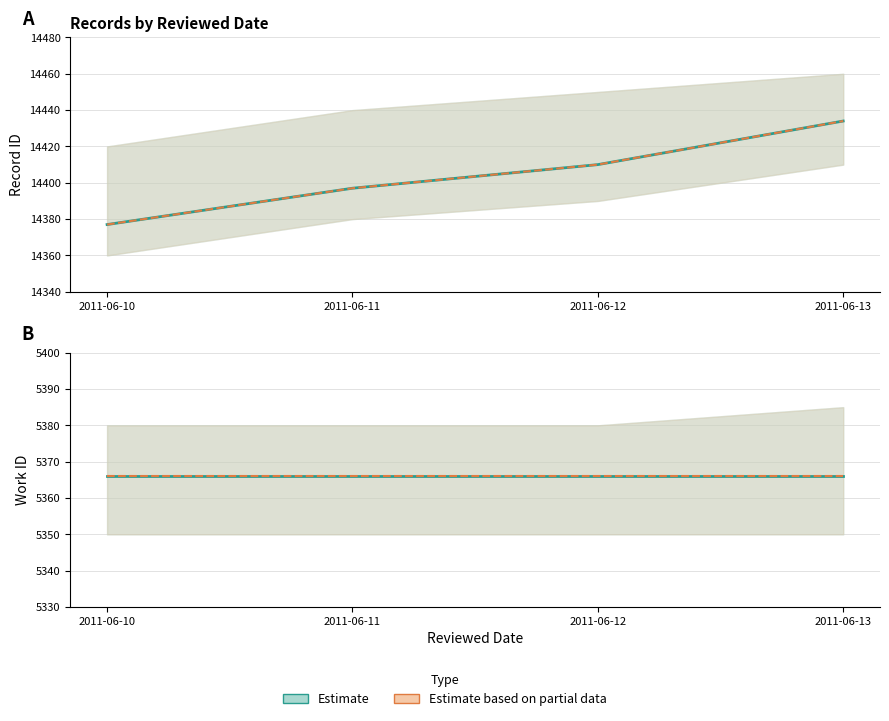

True or false: id (estimate) has a value of 14410 at 2011-06-12.

True